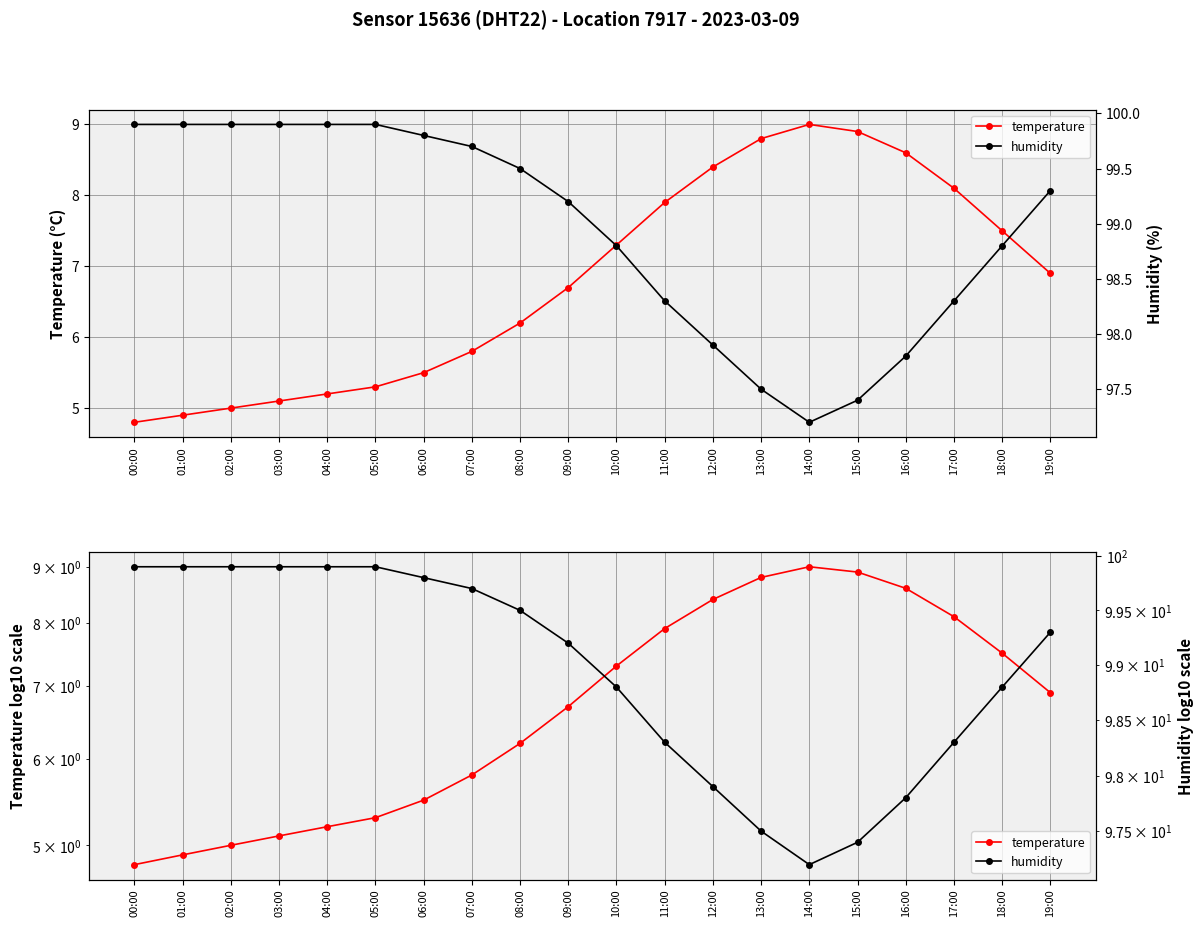

Reading left to right, extract all data points from this chart.

temperature: 4.8	4.9	5.0	5.1	5.2	5.3	5.5	5.8	6.2	6.7	7.3	7.9	8.4	8.8	9.0	8.9	8.6	8.1	7.5	6.9
humidity: 99.9	99.9	99.9	99.9	99.9	99.9	99.8	99.7	99.5	99.2	98.8	98.3	97.9	97.5	97.2	97.4	97.8	98.3	98.8	99.3